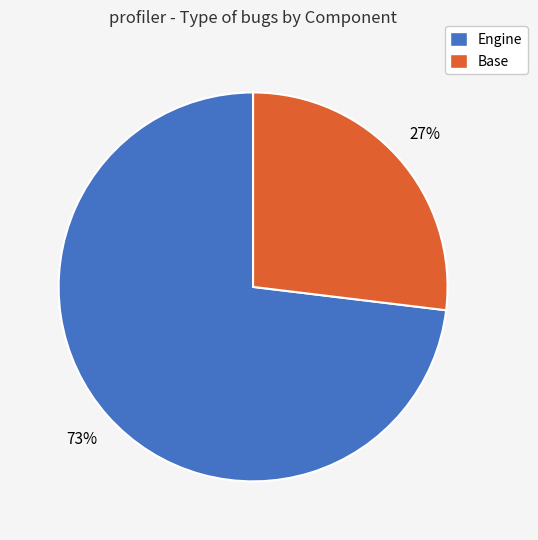

Is there any slice that represents more than half of the pie?

Yes